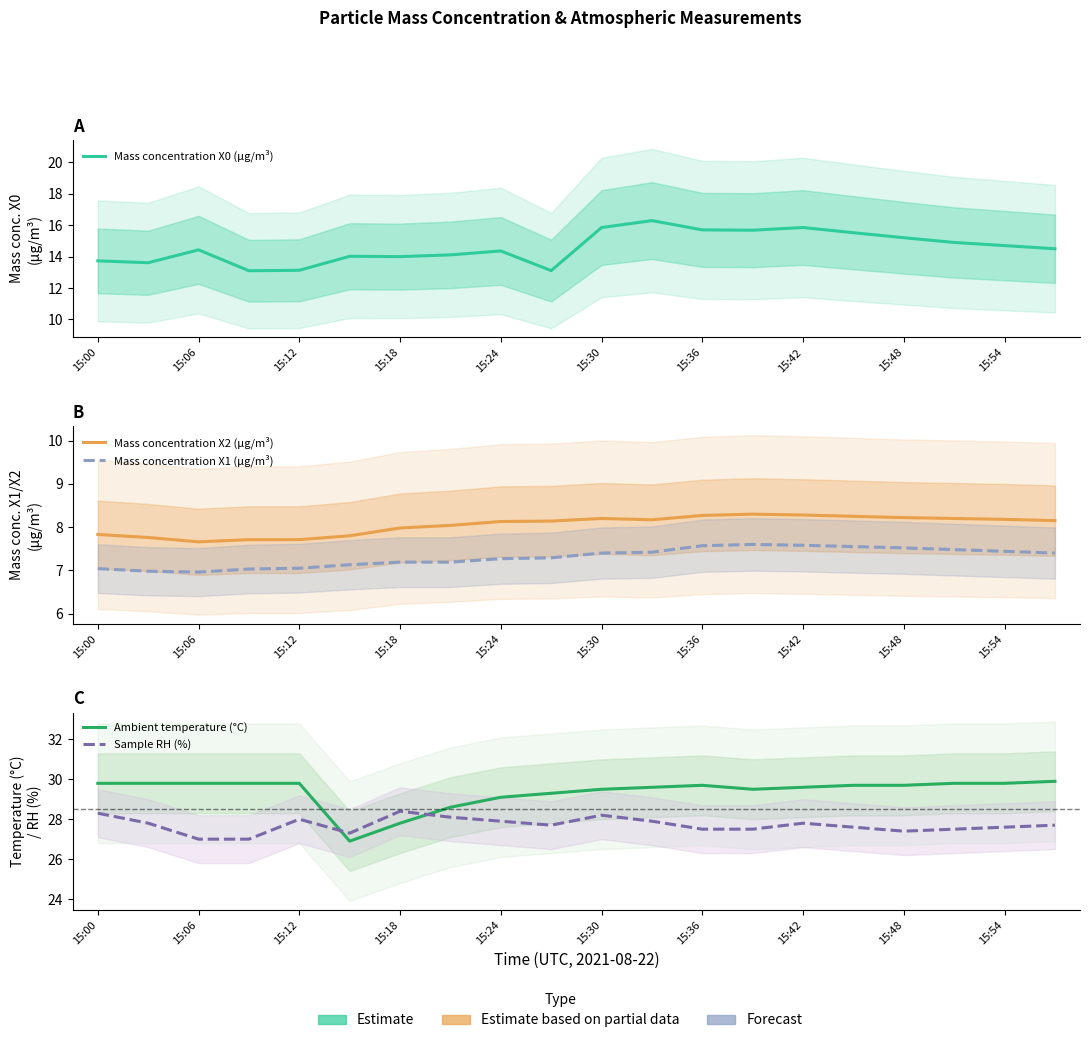

True or false: Ambient temperature (°C) and Mass concentration X0 (μg/m³) intersect in this chart.

False